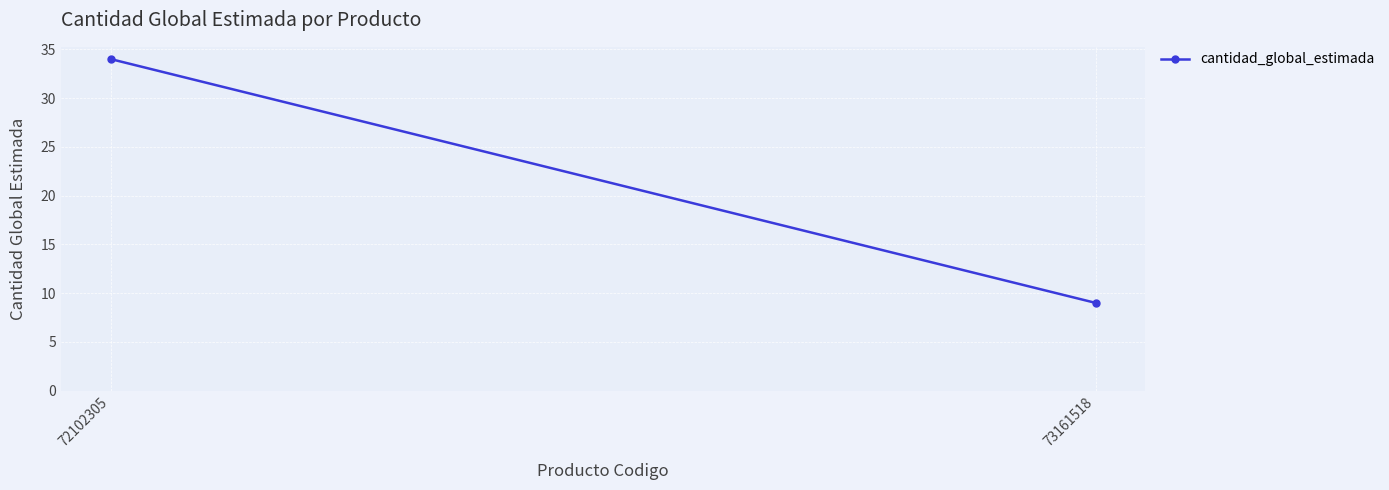

What is the maximum value shown in the chart?

34